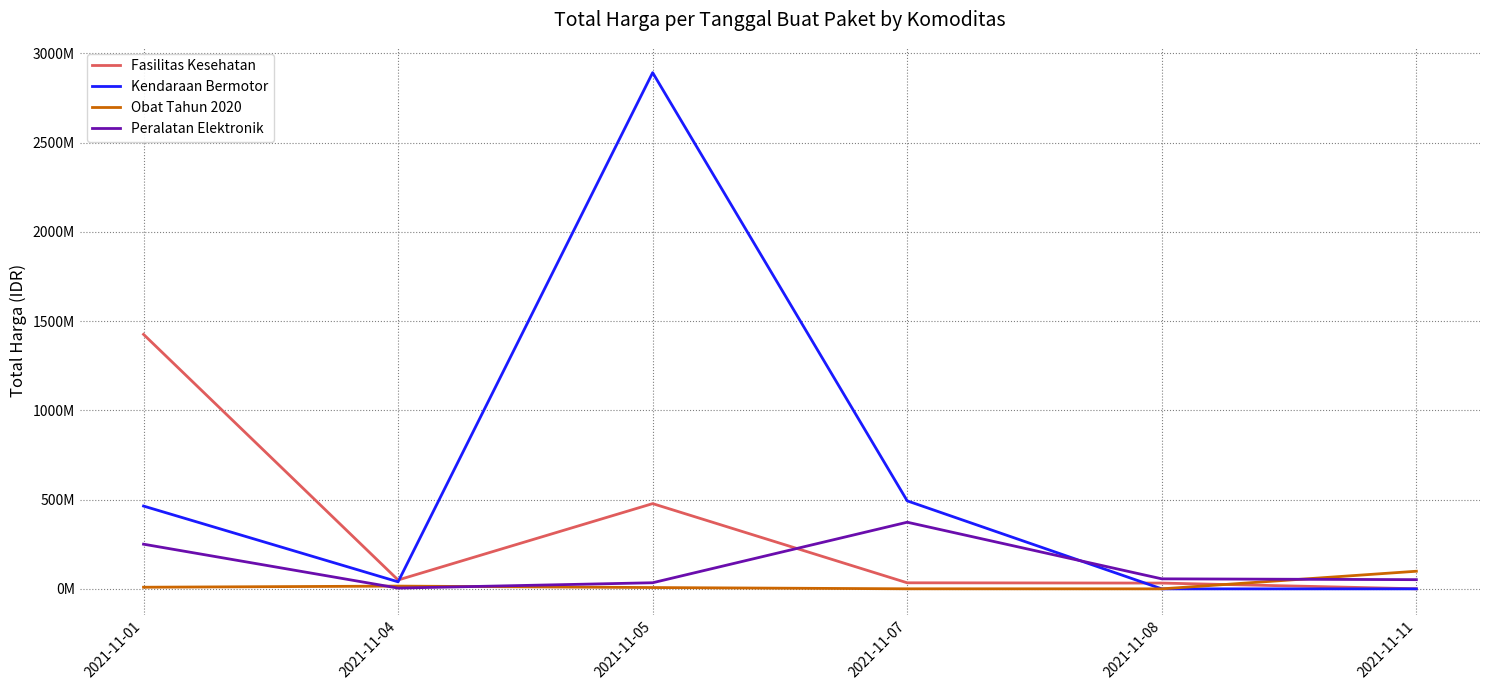

True or false: Obat Tahun 2020 has more than 1 interior local peaks.

False